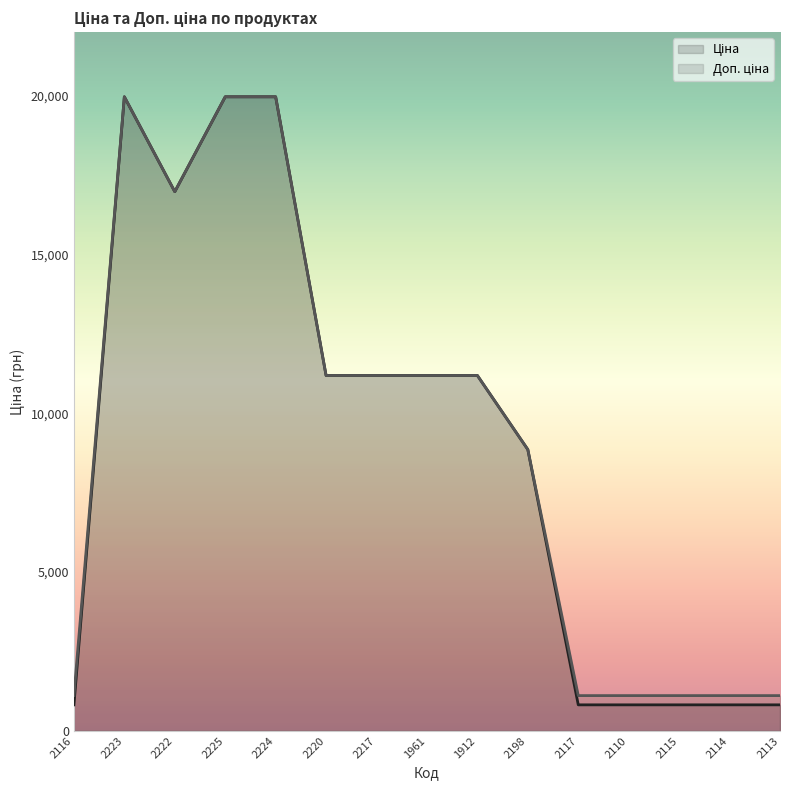

What is the maximum value shown in the chart?

19964.2